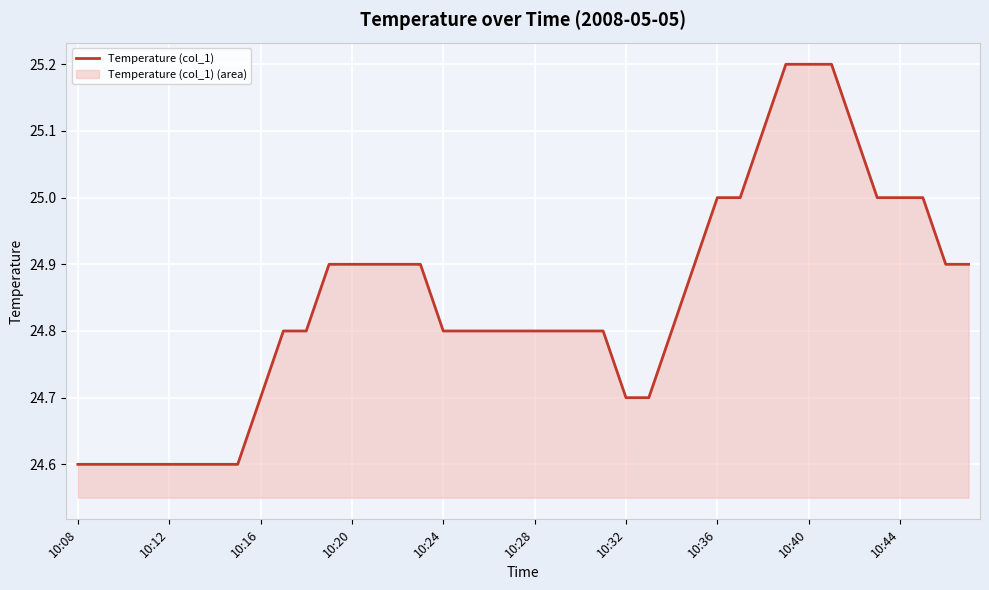

What is the minimum value shown in the chart?

24.6